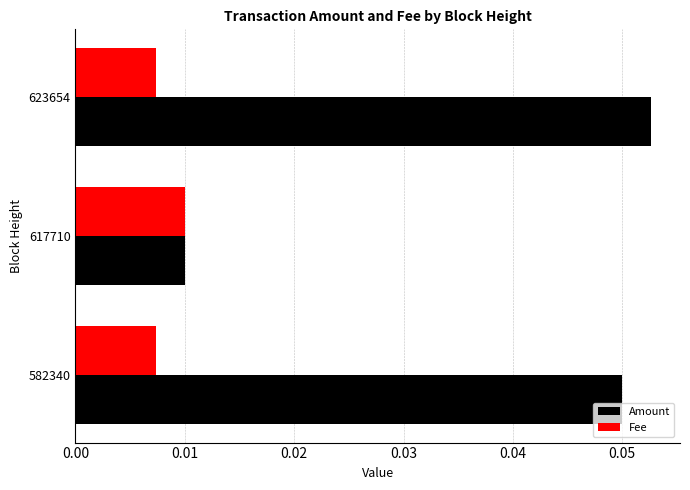

Count the Fee values in the range 0 to 1.

3